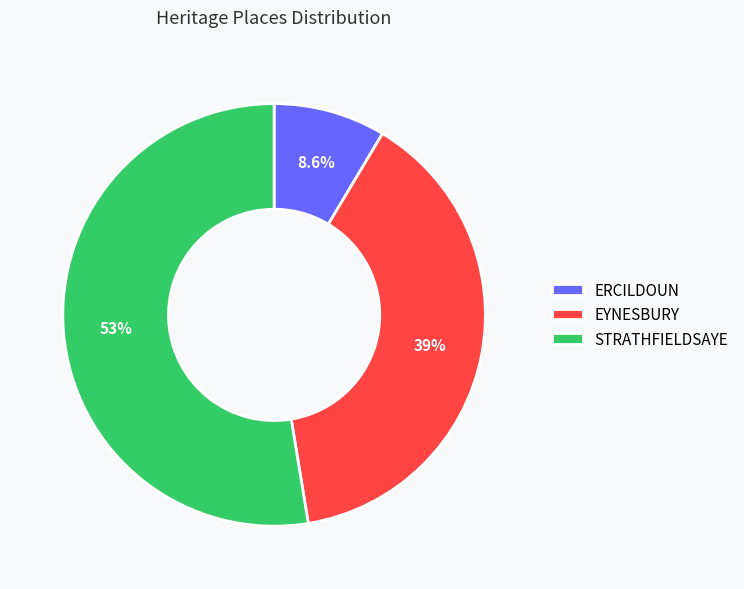

To the nearest percent, what percentage of the pie is ERCILDOUN?

9%